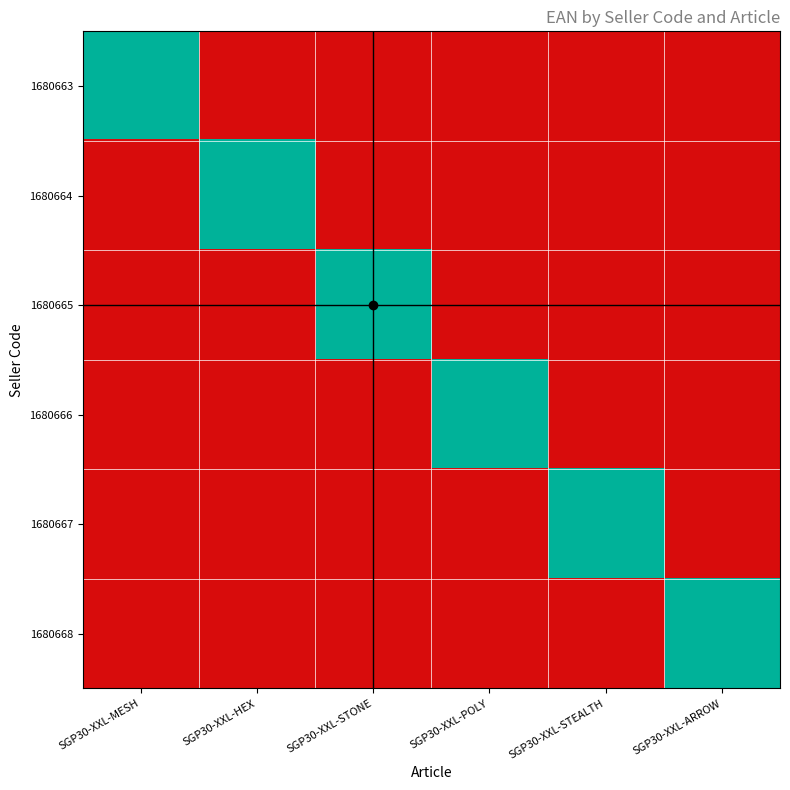

Reading left to right, extract all data points from this chart.

1680663: SGP30-XXL-MESH=4044951032181	SGP30-XXL-HEX=0	SGP30-XXL-STONE=0	SGP30-XXL-POLY=0	SGP30-XXL-STEALTH=0	SGP30-XXL-ARROW=0
1680664: SGP30-XXL-MESH=0	SGP30-XXL-HEX=4044951032198	SGP30-XXL-STONE=0	SGP30-XXL-POLY=0	SGP30-XXL-STEALTH=0	SGP30-XXL-ARROW=0
1680665: SGP30-XXL-MESH=0	SGP30-XXL-HEX=0	SGP30-XXL-STONE=4044951032204	SGP30-XXL-POLY=0	SGP30-XXL-STEALTH=0	SGP30-XXL-ARROW=0
1680666: SGP30-XXL-MESH=0	SGP30-XXL-HEX=0	SGP30-XXL-STONE=0	SGP30-XXL-POLY=4044951032211	SGP30-XXL-STEALTH=0	SGP30-XXL-ARROW=0
1680667: SGP30-XXL-MESH=0	SGP30-XXL-HEX=0	SGP30-XXL-STONE=0	SGP30-XXL-POLY=0	SGP30-XXL-STEALTH=4044951032228	SGP30-XXL-ARROW=0
1680668: SGP30-XXL-MESH=0	SGP30-XXL-HEX=0	SGP30-XXL-STONE=0	SGP30-XXL-POLY=0	SGP30-XXL-STEALTH=0	SGP30-XXL-ARROW=4044951032235